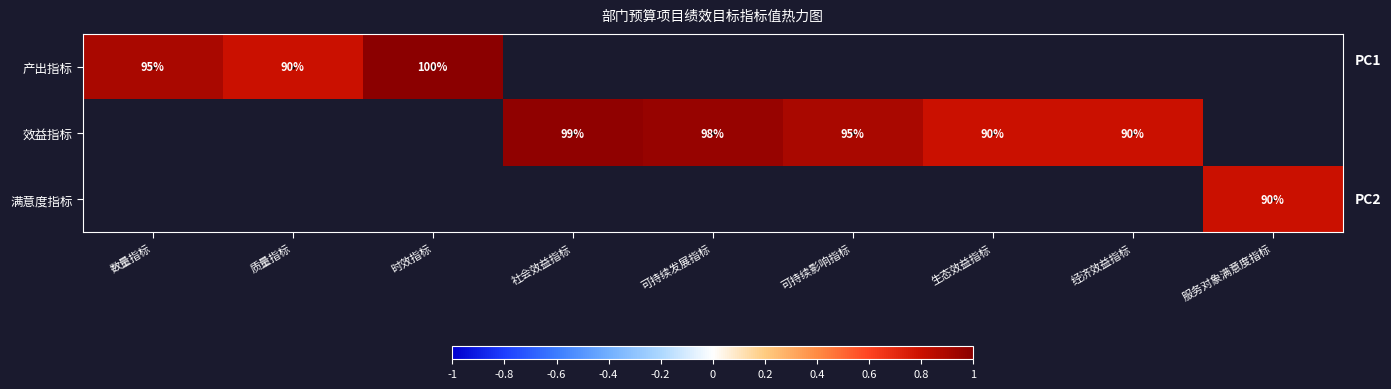

Is it true that 效益指标 equals 62.8 at 可持续发展指标?

False